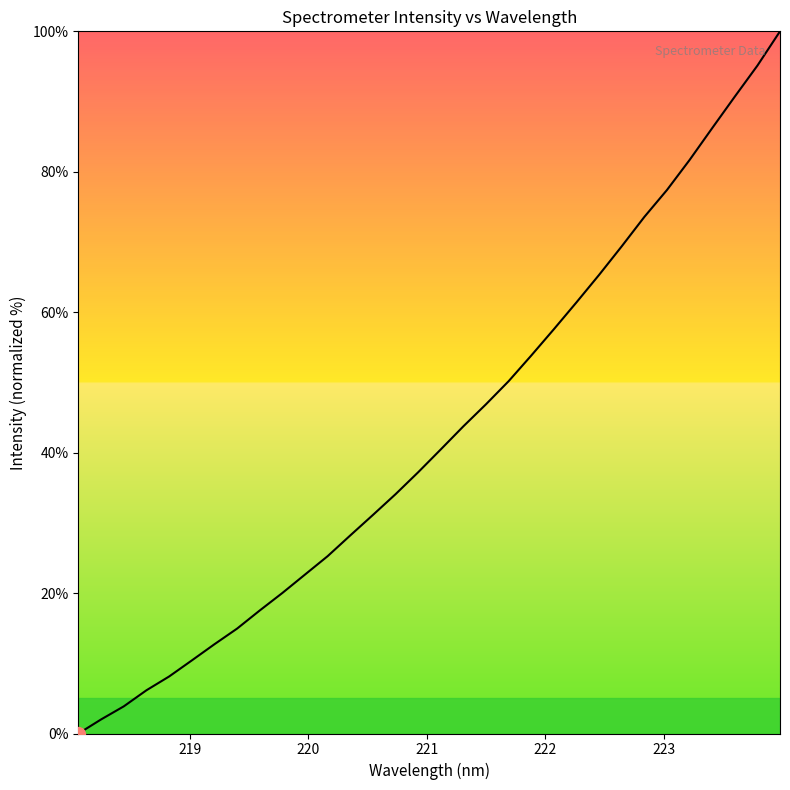

What is the difference between the maximum and minimum values?

100.0